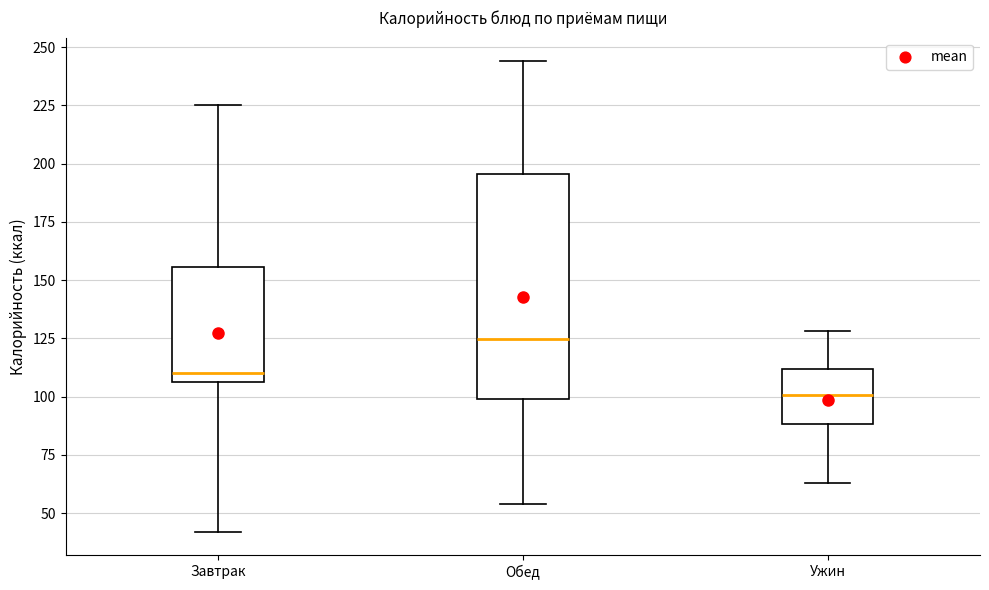

Reading left to right, read every box against the y-axis: the position of its median line, the range the box covers, and the ends of its whiskers. The values are not printed on the chart, so give them approximately, as read against the axis.

Завтрак: median 110, box 105 to 155, whiskers 40 to 225
Обед: median 125, box 100 to 195, whiskers 55 to 245
Ужин: median 100, box 90 to 110, whiskers 65 to 130